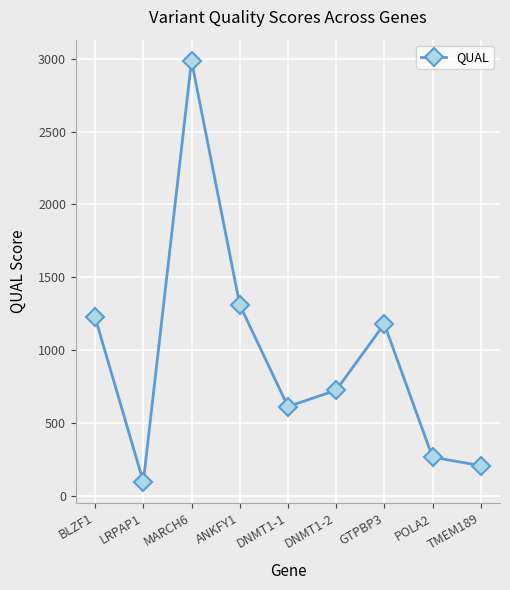

At which label does the data first exceed 724?

BLZF1